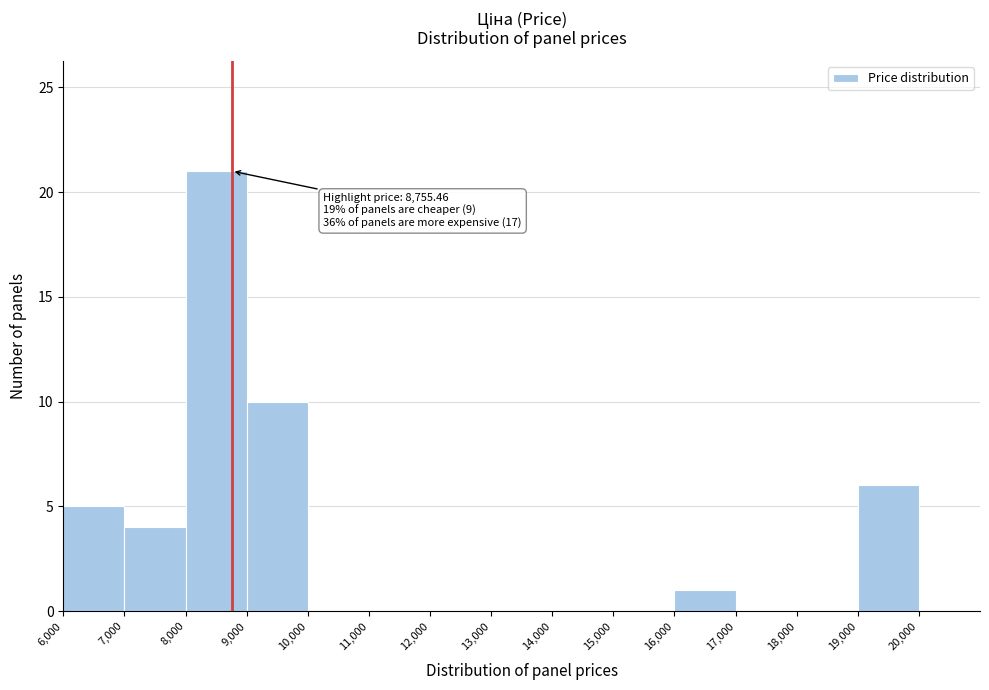

Over which range of the x-axis is the bar tallest?

8000 to 9000